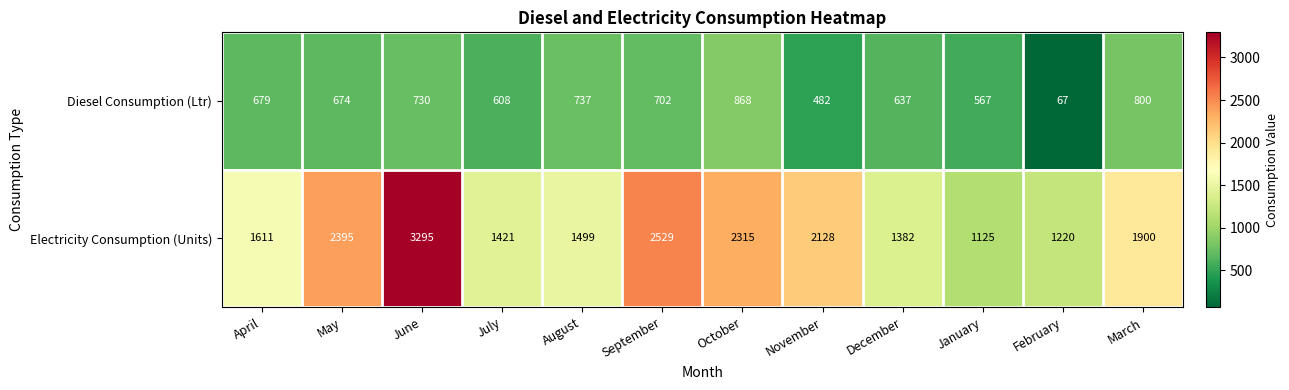

Which series has the largest total across all categories?

Electricity Consumption (Units)